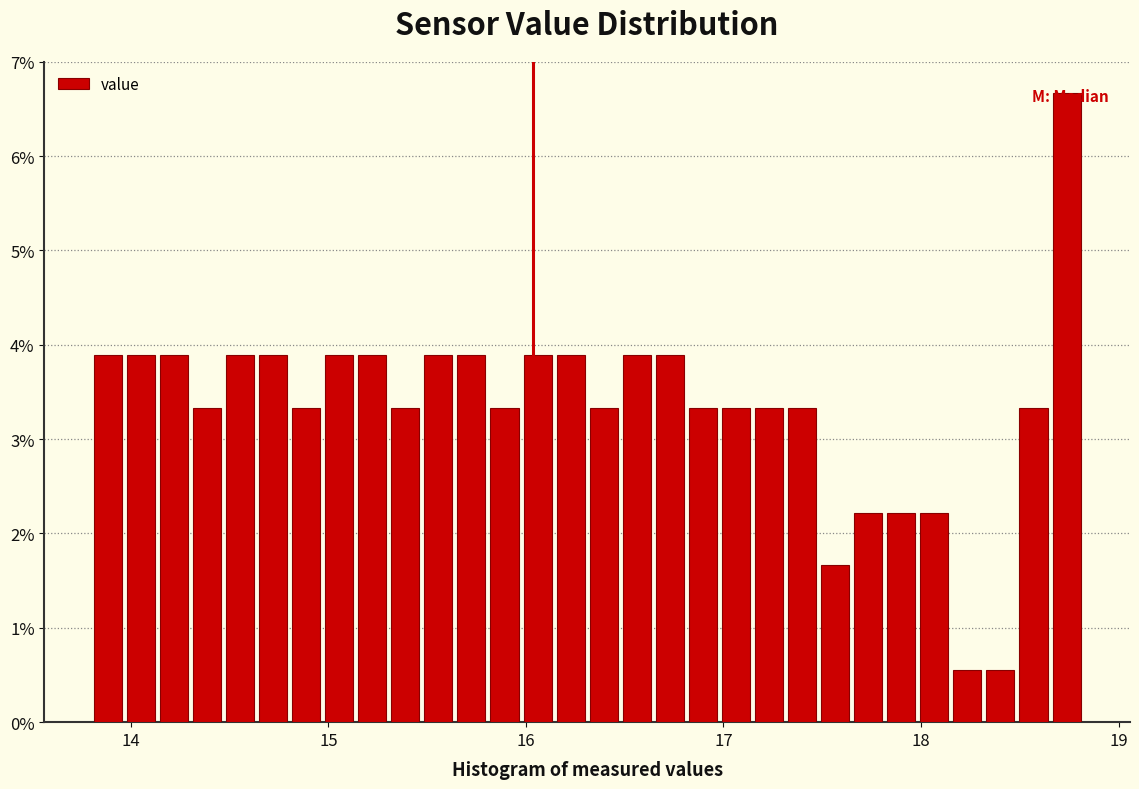

Read against the x-axis, roughly where is the centre of the tallest bar?

18.7